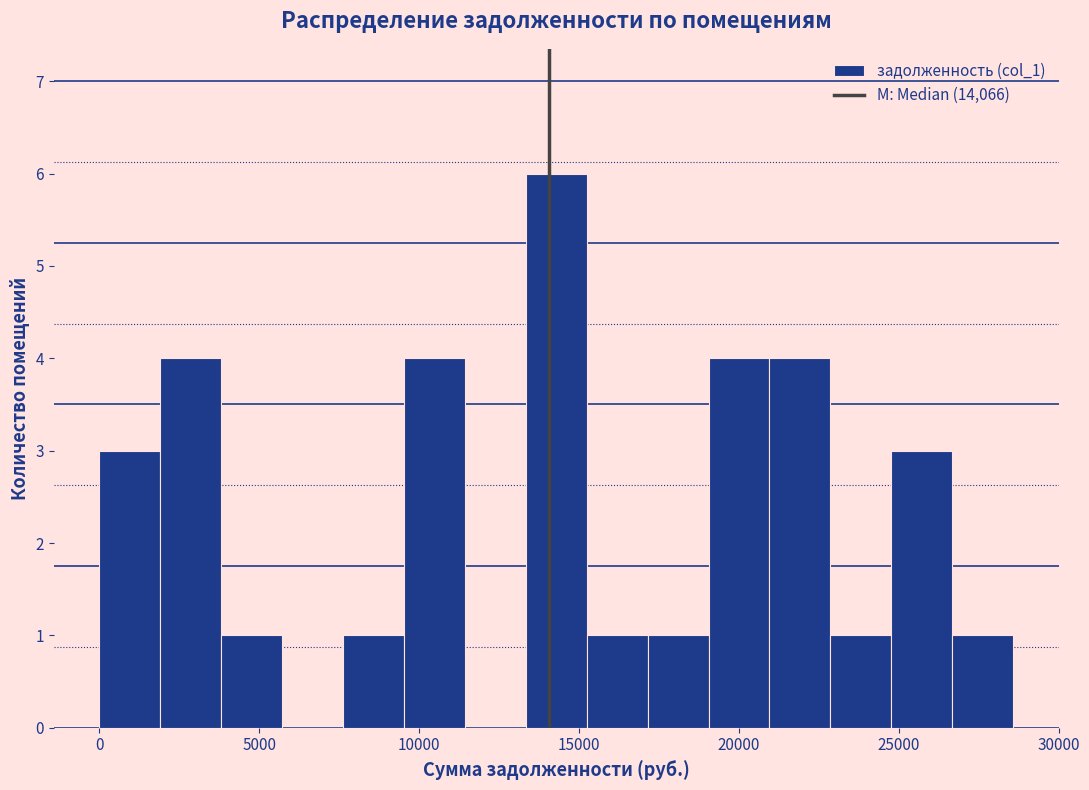

Around what value on the x-axis is the tallest bar? Give the approximate position of its centre, as read against the axis.

14500